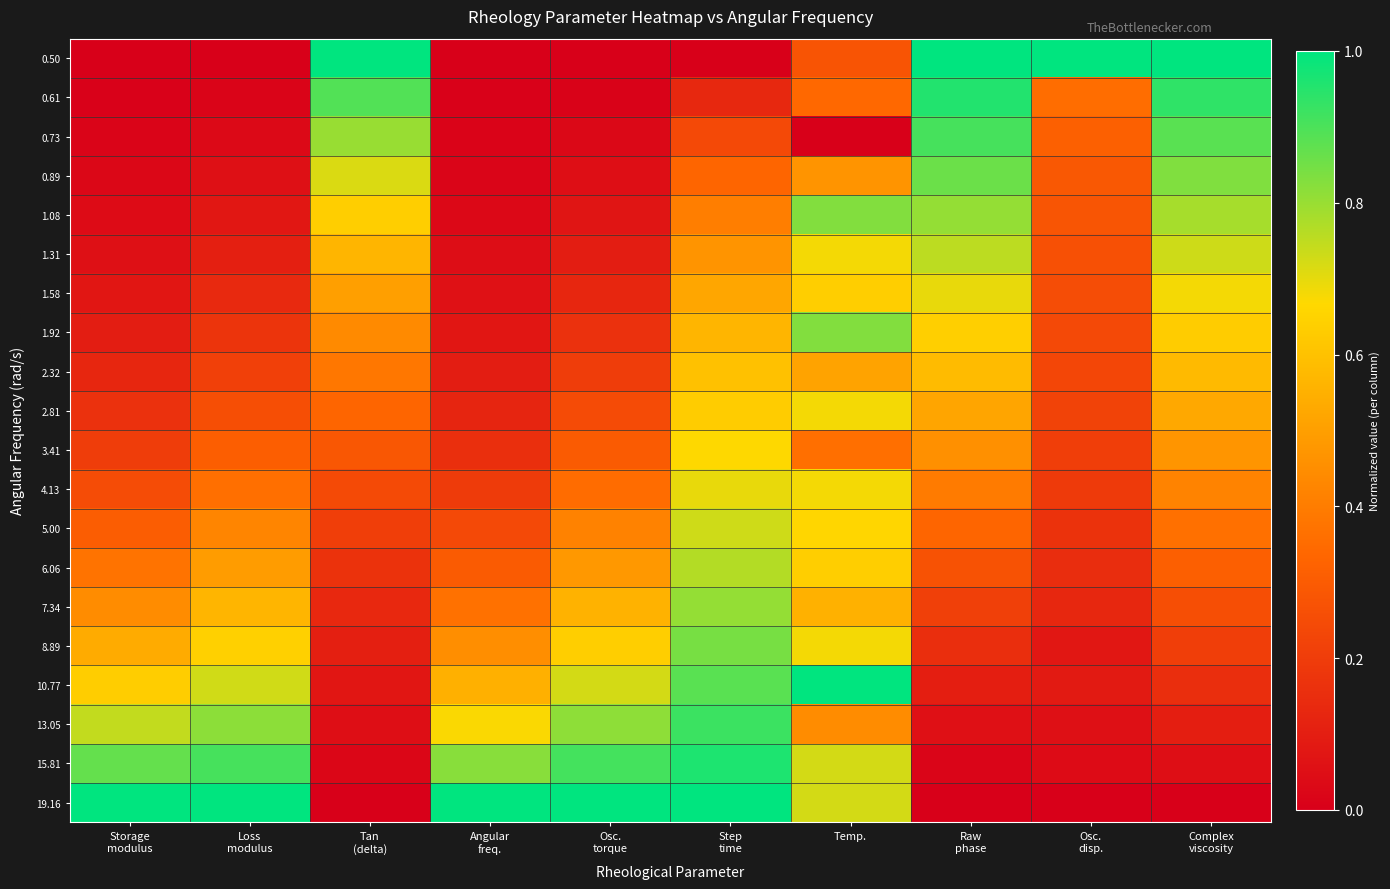

Reading right to left, list all the values displayed in this chart.

0.50: Complex
viscosity=1.0	Osc.
disp.=1.0	Raw
phase=1.0	Temp.=0.3	Step
time=0.0	Osc.
torque=0.0	Angular
freq.=0.0	Tan
(delta)=1.0	Loss
modulus=0.0	Storage
modulus=0.0
0.61: Complex
viscosity=0.9	Osc.
disp.=0.4	Raw
phase=1.0	Temp.=0.3	Step
time=0.1	Osc.
torque=0.0	Angular
freq.=0.0	Tan
(delta)=0.9	Loss
modulus=0.0	Storage
modulus=0.0
0.73: Complex
viscosity=0.9	Osc.
disp.=0.3	Raw
phase=0.9	Temp.=0.0	Step
time=0.2	Osc.
torque=0.0	Angular
freq.=0.0	Tan
(delta)=0.8	Loss
modulus=0.0	Storage
modulus=0.0
0.89: Complex
viscosity=0.8	Osc.
disp.=0.3	Raw
phase=0.9	Temp.=0.5	Step
time=0.3	Osc.
torque=0.0	Angular
freq.=0.0	Tan
(delta)=0.7	Loss
modulus=0.1	Storage
modulus=0.0
1.08: Complex
viscosity=0.8	Osc.
disp.=0.3	Raw
phase=0.8	Temp.=0.8	Step
time=0.4	Osc.
torque=0.1	Angular
freq.=0.0	Tan
(delta)=0.6	Loss
modulus=0.1	Storage
modulus=0.0
1.31: Complex
viscosity=0.7	Osc.
disp.=0.3	Raw
phase=0.8	Temp.=0.7	Step
time=0.5	Osc.
torque=0.1	Angular
freq.=0.0	Tan
(delta)=0.6	Loss
modulus=0.1	Storage
modulus=0.1
1.58: Complex
viscosity=0.7	Osc.
disp.=0.3	Raw
phase=0.7	Temp.=0.6	Step
time=0.5	Osc.
torque=0.1	Angular
freq.=0.1	Tan
(delta)=0.5	Loss
modulus=0.1	Storage
modulus=0.1
1.92: Complex
viscosity=0.6	Osc.
disp.=0.2	Raw
phase=0.6	Temp.=0.8	Step
time=0.6	Osc.
torque=0.2	Angular
freq.=0.1	Tan
(delta)=0.4	Loss
modulus=0.2	Storage
modulus=0.1
2.32: Complex
viscosity=0.6	Osc.
disp.=0.2	Raw
phase=0.6	Temp.=0.5	Step
time=0.6	Osc.
torque=0.2	Angular
freq.=0.1	Tan
(delta)=0.4	Loss
modulus=0.2	Storage
modulus=0.1
2.81: Complex
viscosity=0.5	Osc.
disp.=0.2	Raw
phase=0.5	Temp.=0.7	Step
time=0.6	Osc.
torque=0.2	Angular
freq.=0.1	Tan
(delta)=0.3	Loss
modulus=0.3	Storage
modulus=0.2
3.41: Complex
viscosity=0.5	Osc.
disp.=0.2	Raw
phase=0.5	Temp.=0.4	Step
time=0.7	Osc.
torque=0.3	Angular
freq.=0.2	Tan
(delta)=0.3	Loss
modulus=0.3	Storage
modulus=0.2
4.13: Complex
viscosity=0.4	Osc.
disp.=0.2	Raw
phase=0.4	Temp.=0.7	Step
time=0.7	Osc.
torque=0.4	Angular
freq.=0.2	Tan
(delta)=0.2	Loss
modulus=0.4	Storage
modulus=0.2
5.00: Complex
viscosity=0.4	Osc.
disp.=0.2	Raw
phase=0.3	Temp.=0.7	Step
time=0.7	Osc.
torque=0.4	Angular
freq.=0.2	Tan
(delta)=0.2	Loss
modulus=0.4	Storage
modulus=0.3
6.06: Complex
viscosity=0.3	Osc.
disp.=0.1	Raw
phase=0.3	Temp.=0.6	Step
time=0.8	Osc.
torque=0.5	Angular
freq.=0.3	Tan
(delta)=0.2	Loss
modulus=0.5	Storage
modulus=0.4
7.34: Complex
viscosity=0.3	Osc.
disp.=0.1	Raw
phase=0.2	Temp.=0.6	Step
time=0.8	Osc.
torque=0.6	Angular
freq.=0.4	Tan
(delta)=0.1	Loss
modulus=0.6	Storage
modulus=0.4
8.89: Complex
viscosity=0.2	Osc.
disp.=0.1	Raw
phase=0.2	Temp.=0.7	Step
time=0.8	Osc.
torque=0.6	Angular
freq.=0.4	Tan
(delta)=0.1	Loss
modulus=0.6	Storage
modulus=0.5
10.77: Complex
viscosity=0.2	Osc.
disp.=0.1	Raw
phase=0.1	Temp.=1.0	Step
time=0.9	Osc.
torque=0.7	Angular
freq.=0.6	Tan
(delta)=0.1	Loss
modulus=0.7	Storage
modulus=0.6
13.05: Complex
viscosity=0.1	Osc.
disp.=0.1	Raw
phase=0.1	Temp.=0.4	Step
time=0.9	Osc.
torque=0.8	Angular
freq.=0.7	Tan
(delta)=0.0	Loss
modulus=0.8	Storage
modulus=0.7
15.81: Complex
viscosity=0.1	Osc.
disp.=0.0	Raw
phase=0.0	Temp.=0.7	Step
time=1.0	Osc.
torque=0.9	Angular
freq.=0.8	Tan
(delta)=0.0	Loss
modulus=0.9	Storage
modulus=0.9
19.16: Complex
viscosity=0.0	Osc.
disp.=0.0	Raw
phase=0.0	Temp.=0.7	Step
time=1.0	Osc.
torque=1.0	Angular
freq.=1.0	Tan
(delta)=0.0	Loss
modulus=1.0	Storage
modulus=1.0